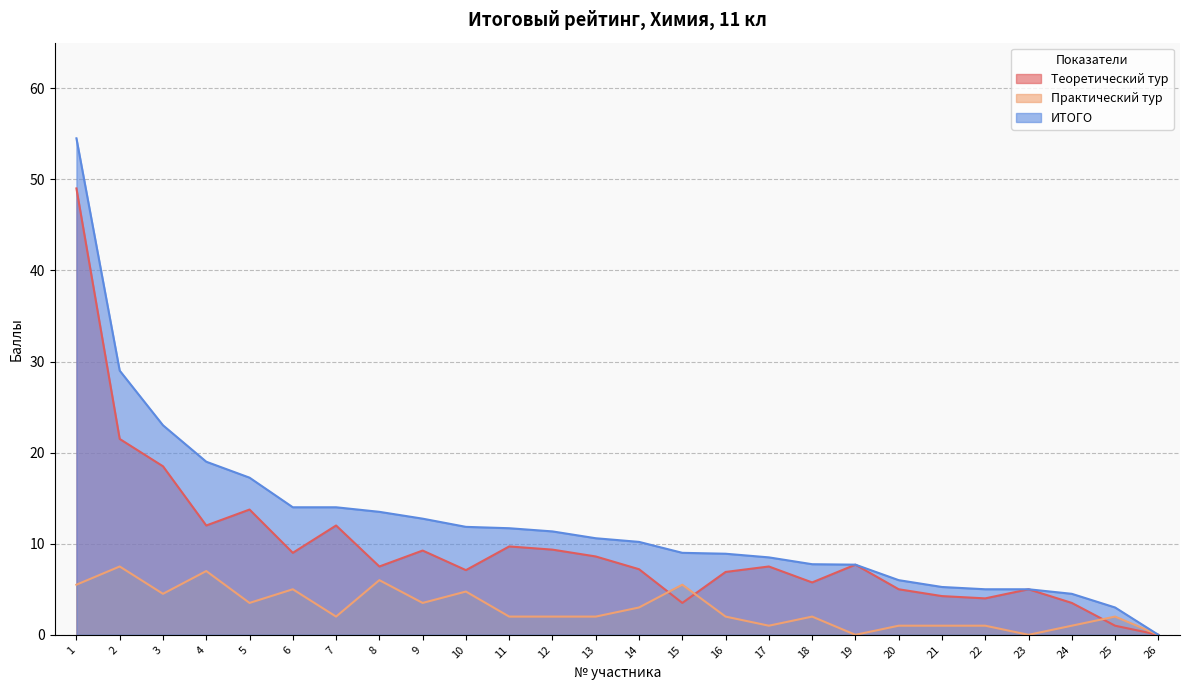

What is the sum of all Практический тур values?

74.8